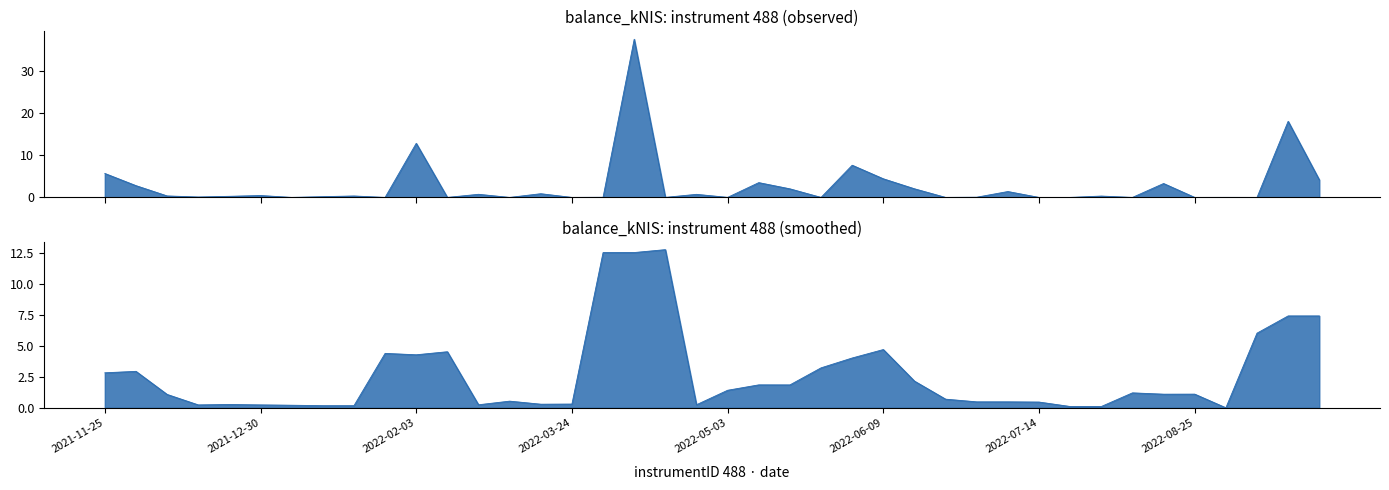

What is the value of the 27th point from the left?

2.0